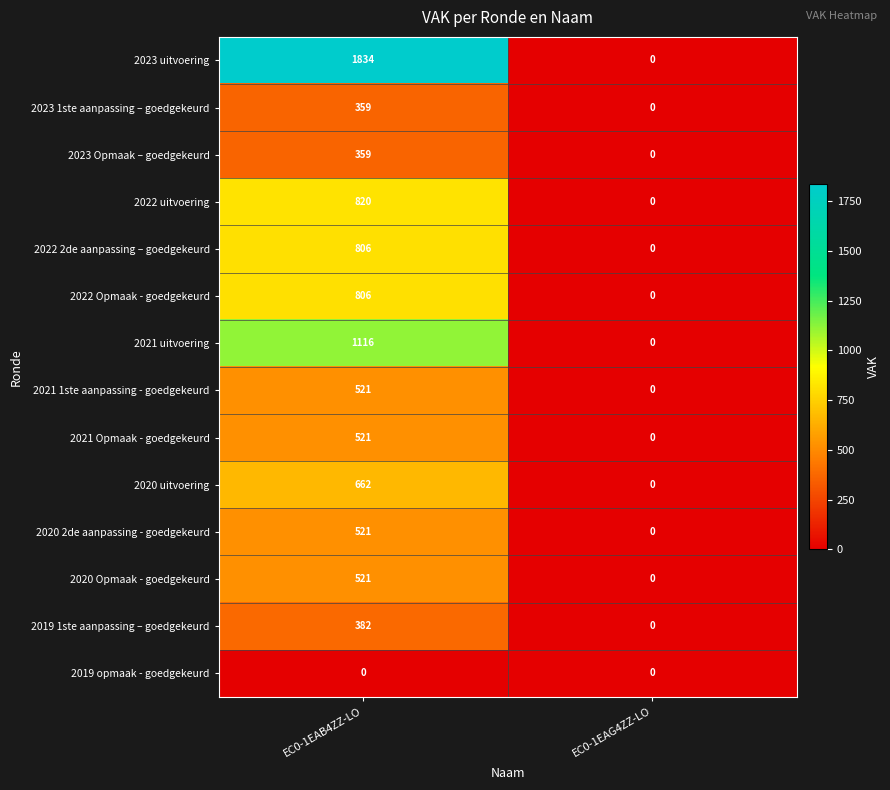

At which category does the chart reach its peak across all series?

EC0-1EAB4ZZ-LO